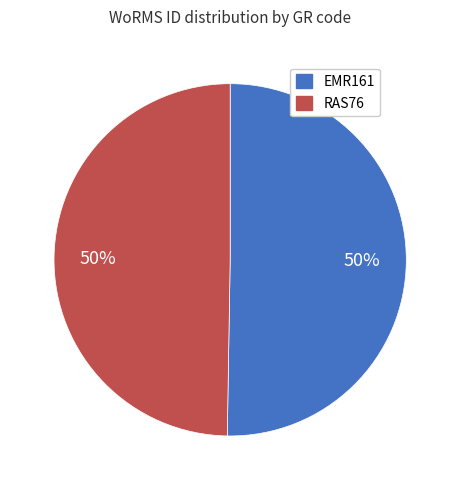

Is the sum of EMR161 and RAS76 greater than half?

Yes